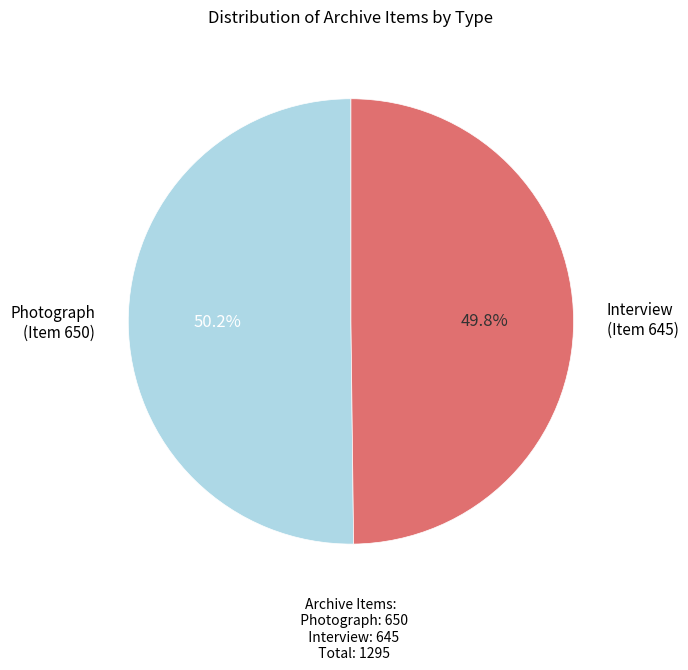

Is there a majority slice in this chart?

Yes